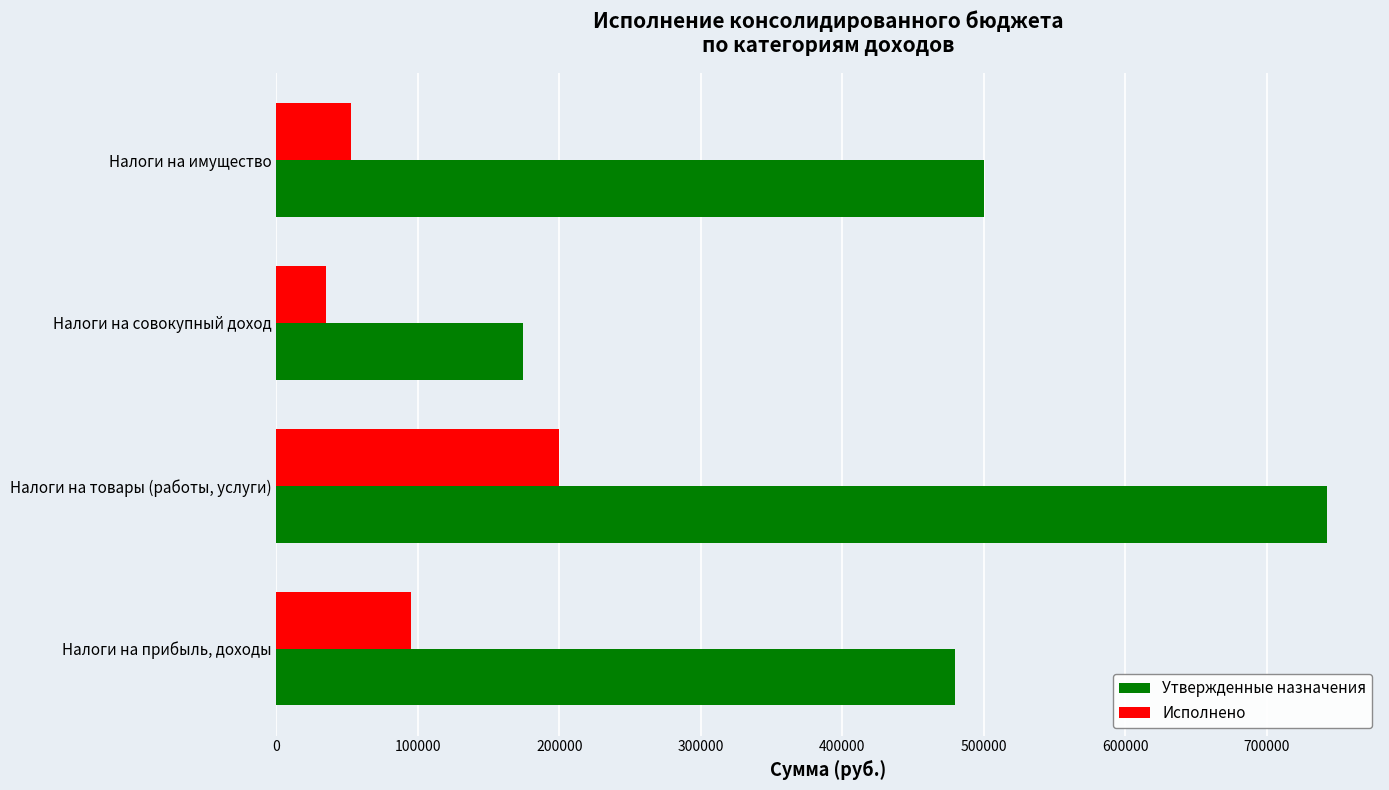

Between Налоги на товары (работы, услуги) and Налоги на совокупный доход, which series saw the biggest shift?

Утвержденные назначения